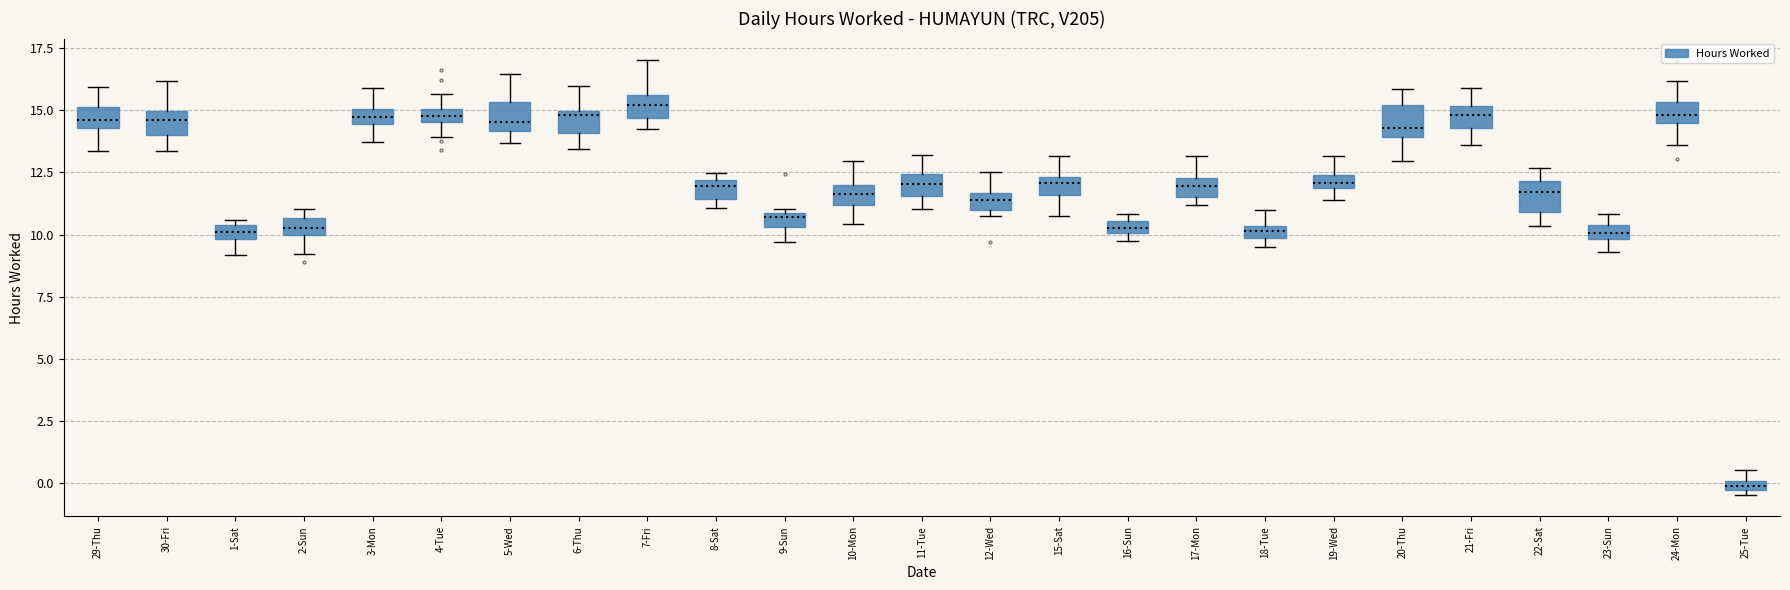

Where is the upper edge of the box for 23-Sun on the y-axis? The values are not printed on the chart, so give them approximately, as read against the axis.

10.5